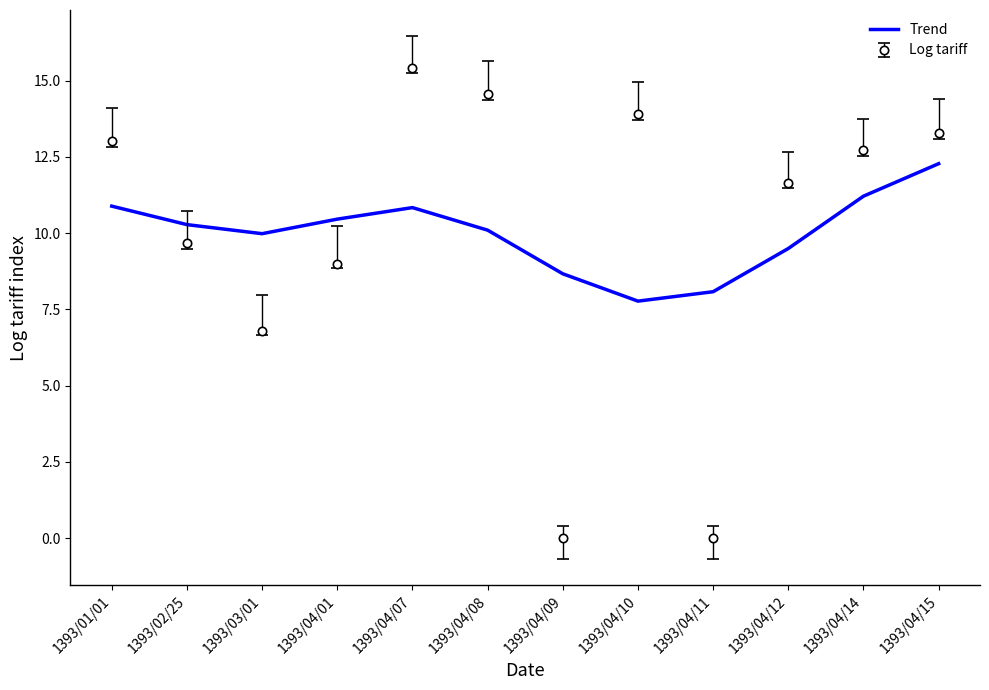

What is the difference between the maximum and minimum values in the Trend series?

4.5